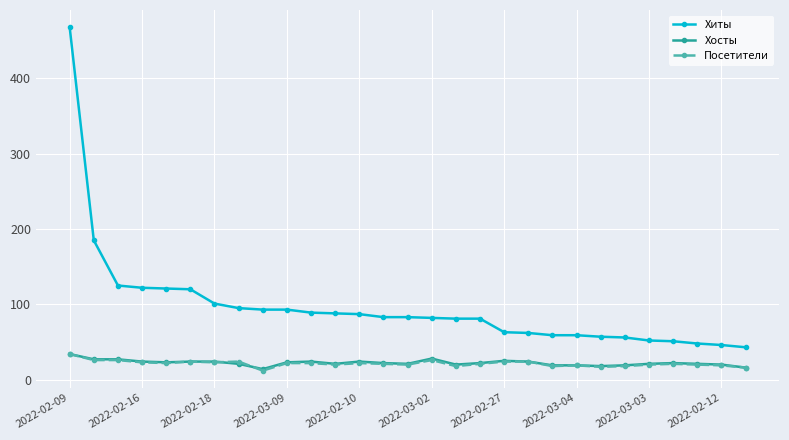

True or false: Хиты and Хосты cross at least once.

False